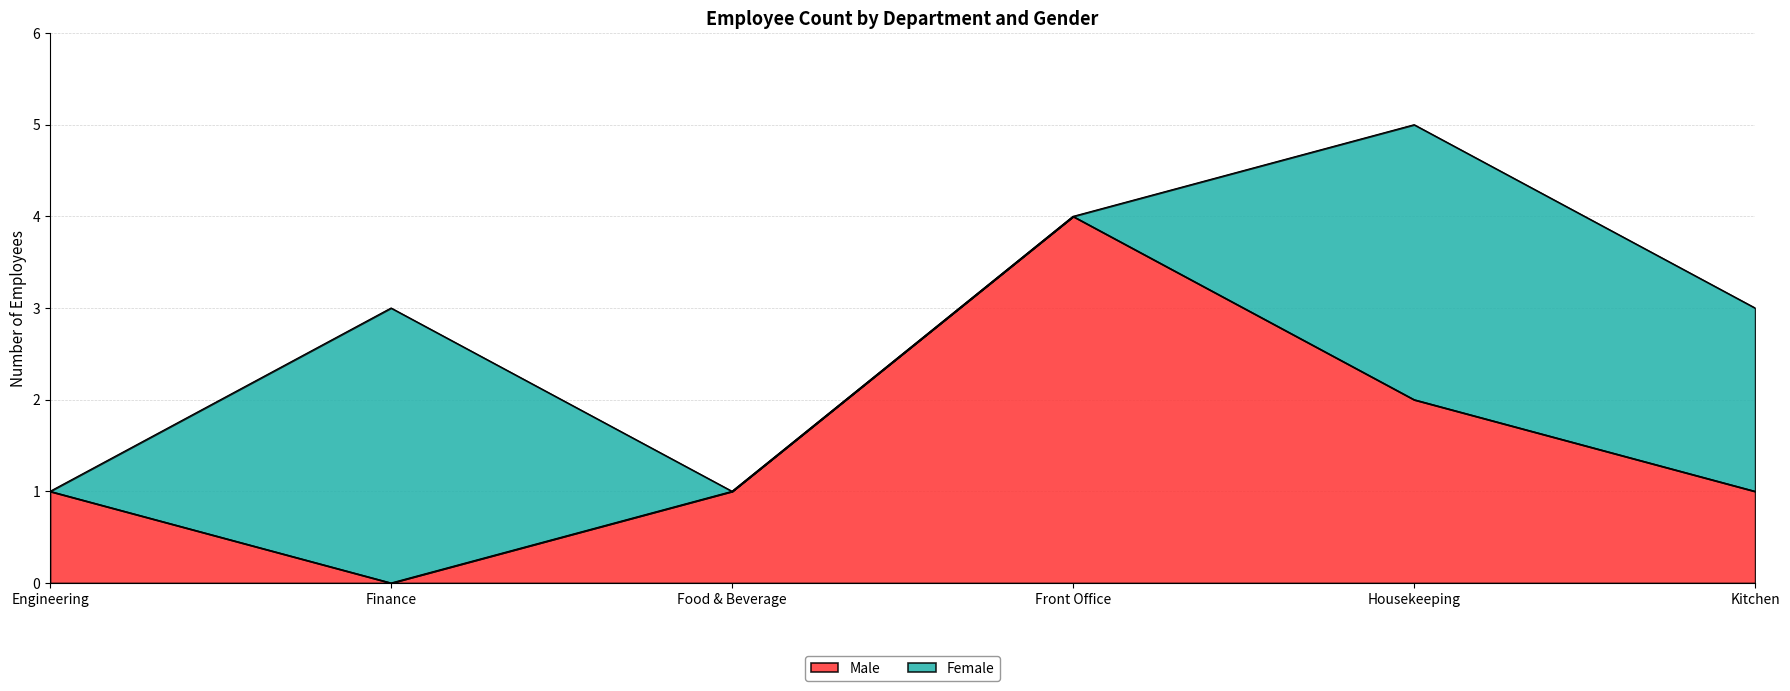

The chart shows a value of 1 at Engineering. True or false?

True